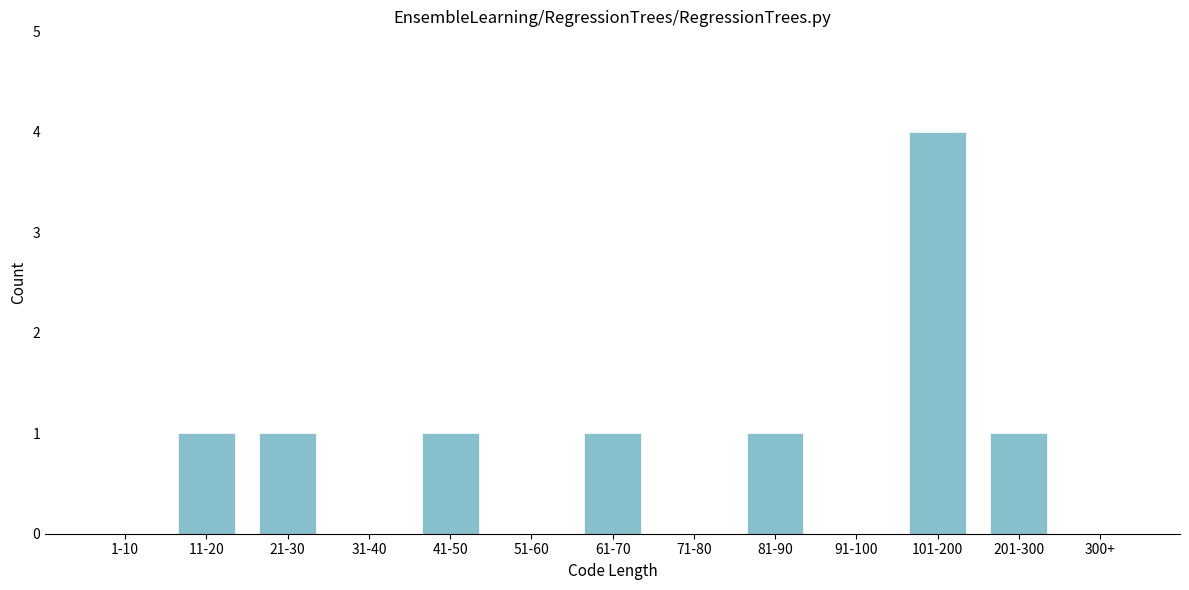

Reading right to left, extract all data points from this chart.

300+=0	201-300=1	101-200=4	91-100=0	81-90=1	71-80=0	61-70=1	51-60=0	41-50=1	31-40=0	21-30=1	11-20=1	1-10=0